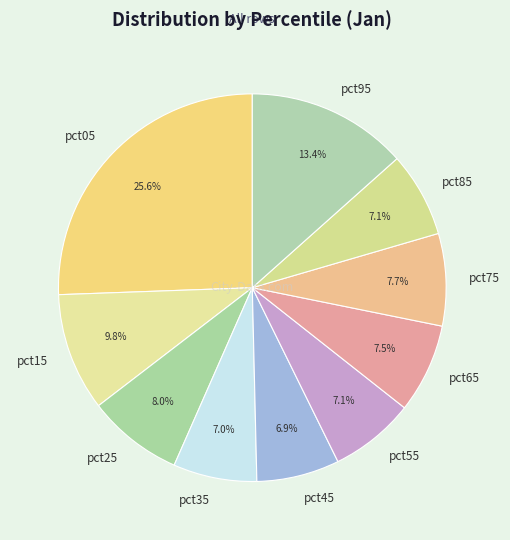

Count the number of slices in the pie.

10